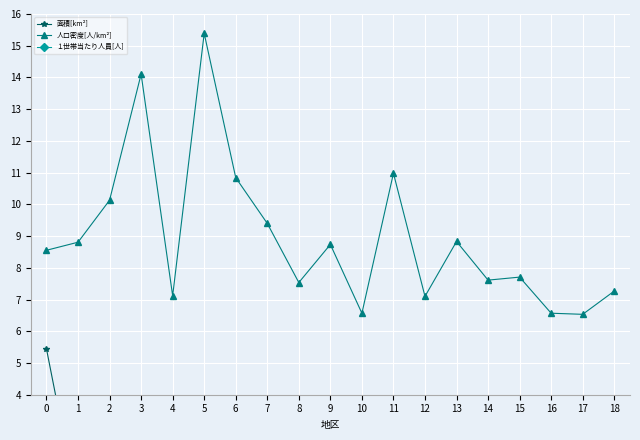

How many interior local valleys does the 人口密度[人/km²] series have?

6